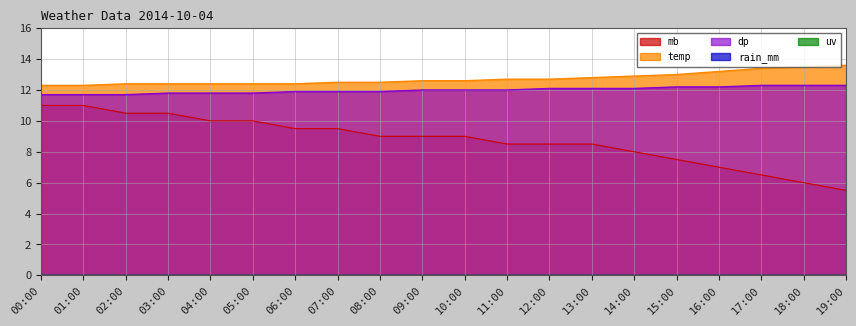

What is the average value of the mb series?

8.8